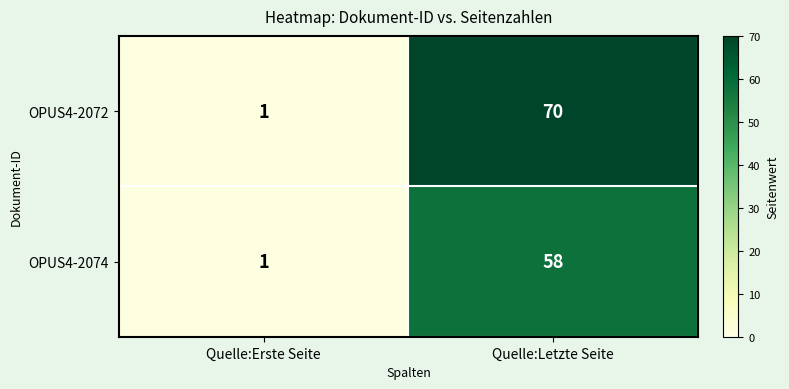

What is the approximate value of OPUS4-2074 at Quelle:Letzte Seite, to the nearest 5?

60